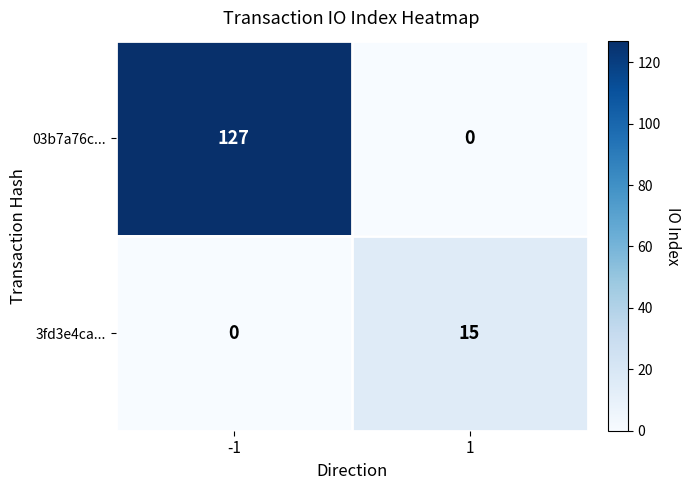

What is the maximum value shown in the chart?

127